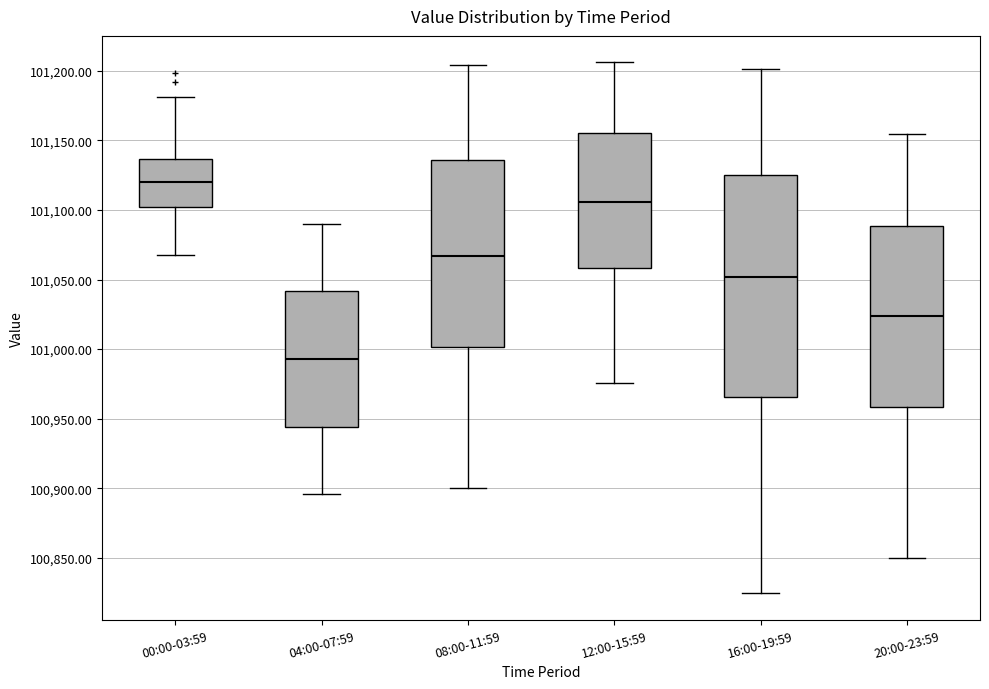

Which box is the tallest, from its lower edge to its upper edge?

16:00-19:59